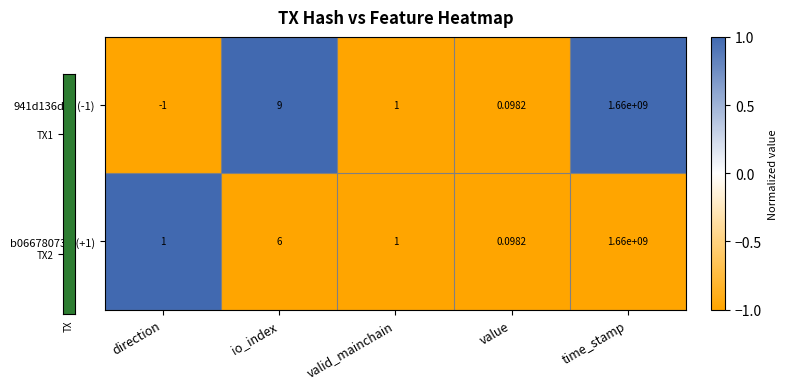

Where does the 941d136df...(-1) series first go above 1?

io_index